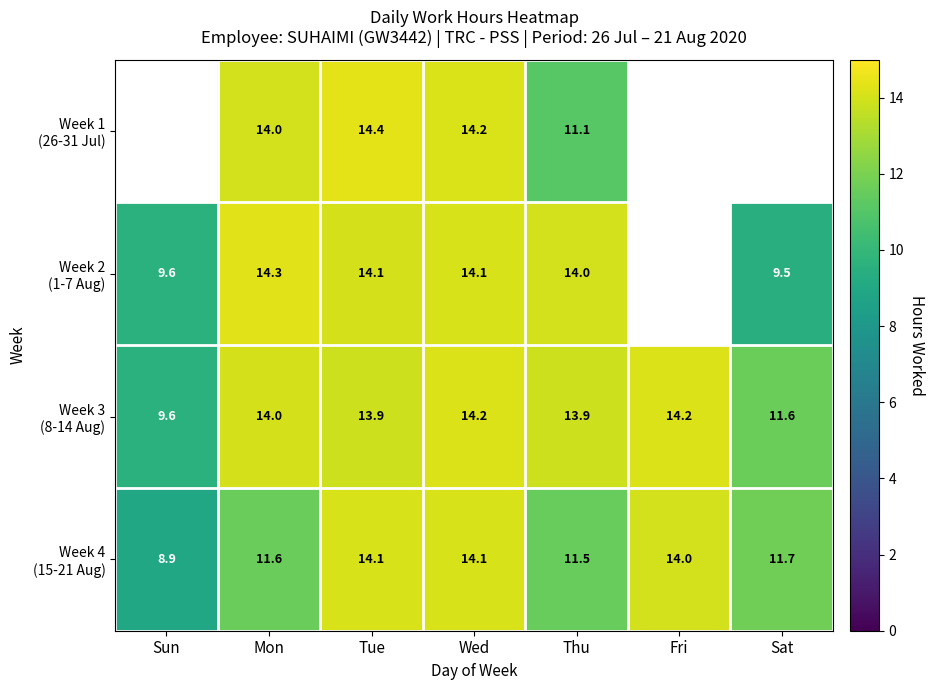

What is the approximate value of Week 2 (1-7 Aug) at Wed?

14.1